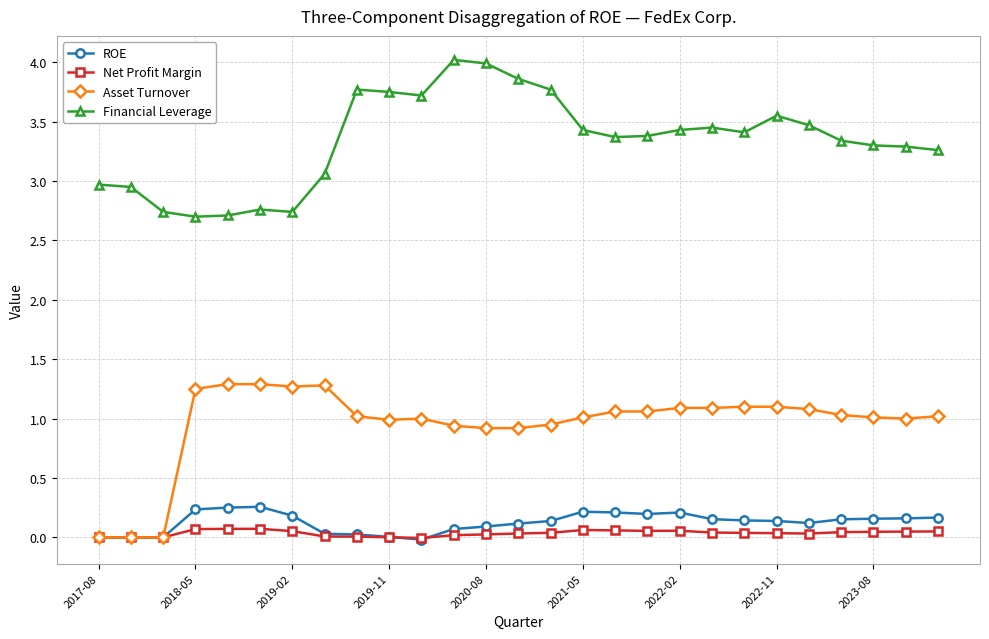

Which series has the largest total across all categories?

Financial Leverage